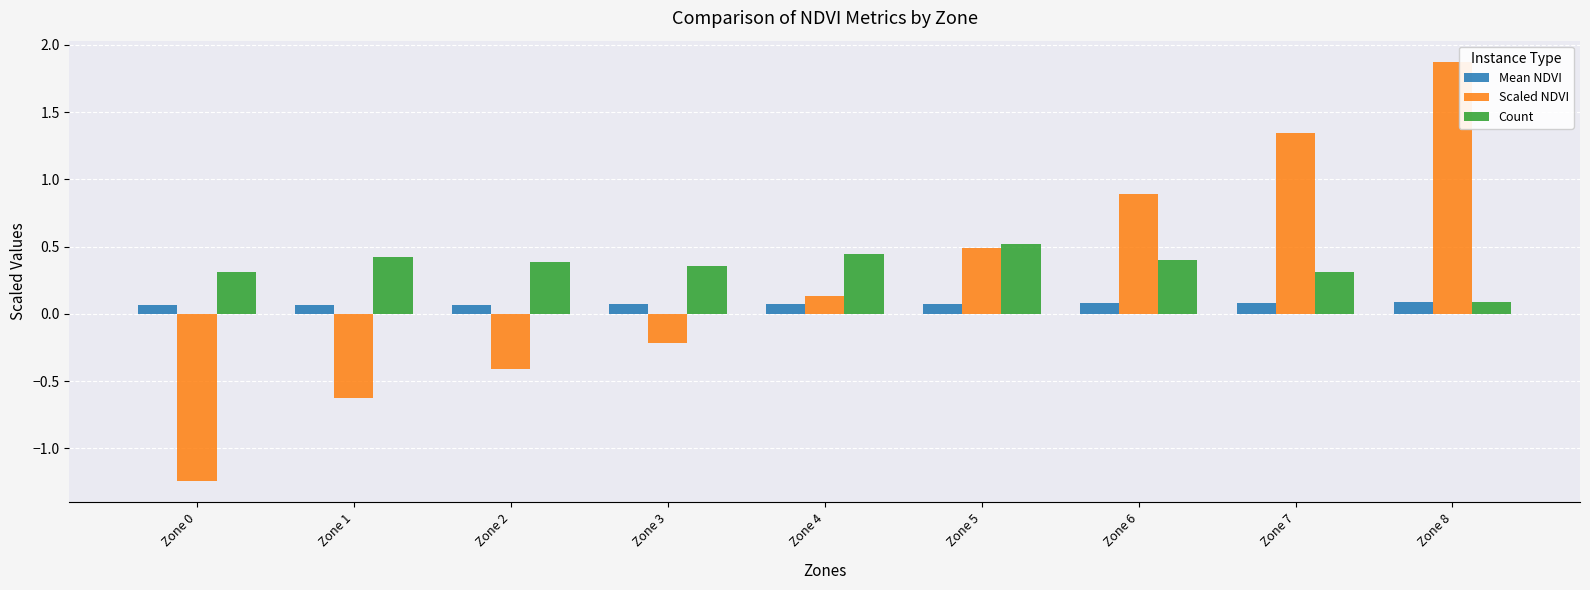

List the series in order of their overall mean, lowest first.

Mean NDVI, Scaled NDVI, Count